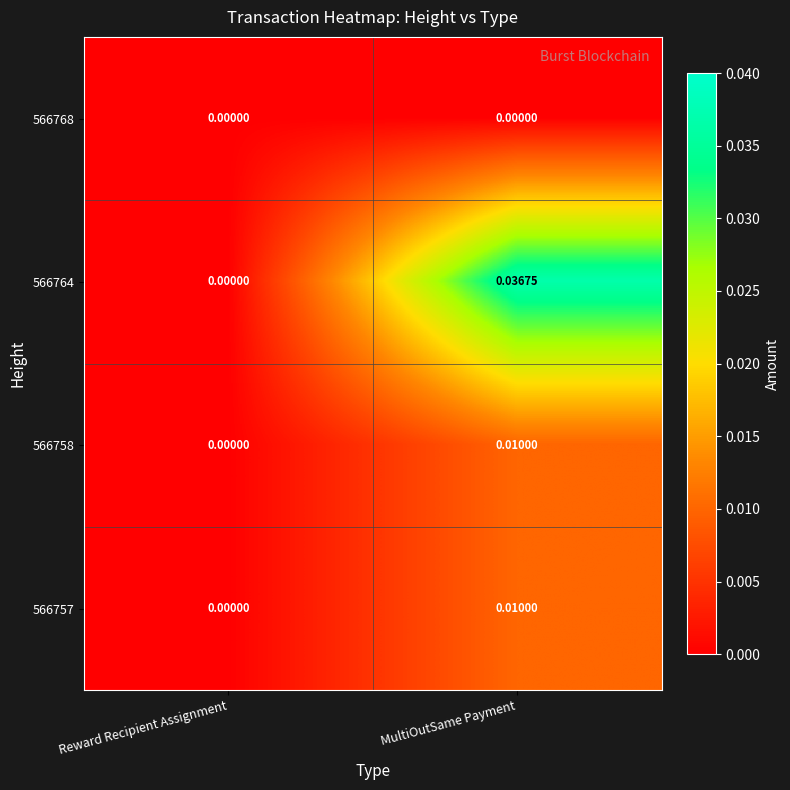

At which category is the sum across all series the highest?

MultiOutSame Payment